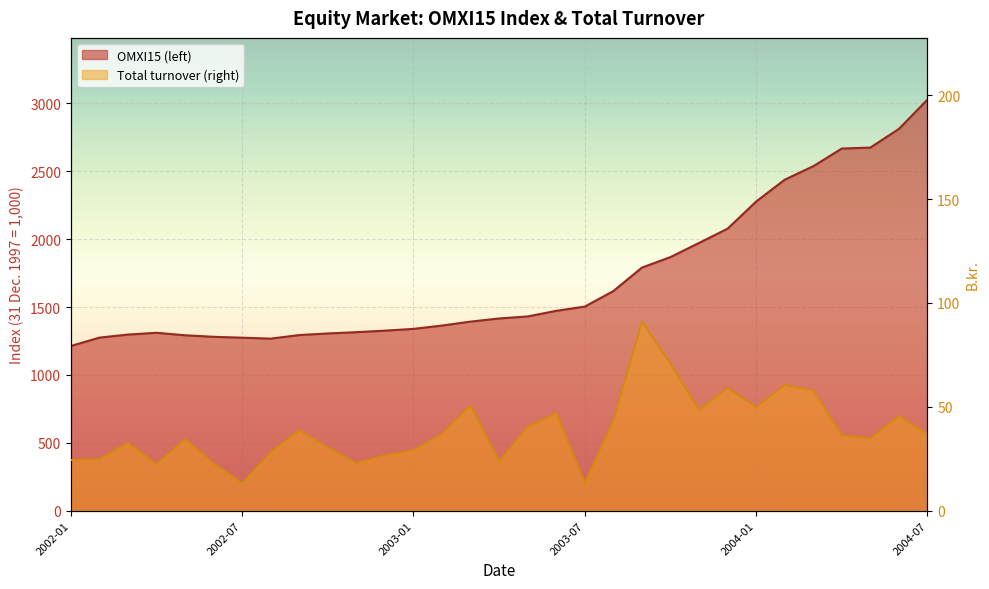

What is the total value across all series at 2002-06?

1303.9